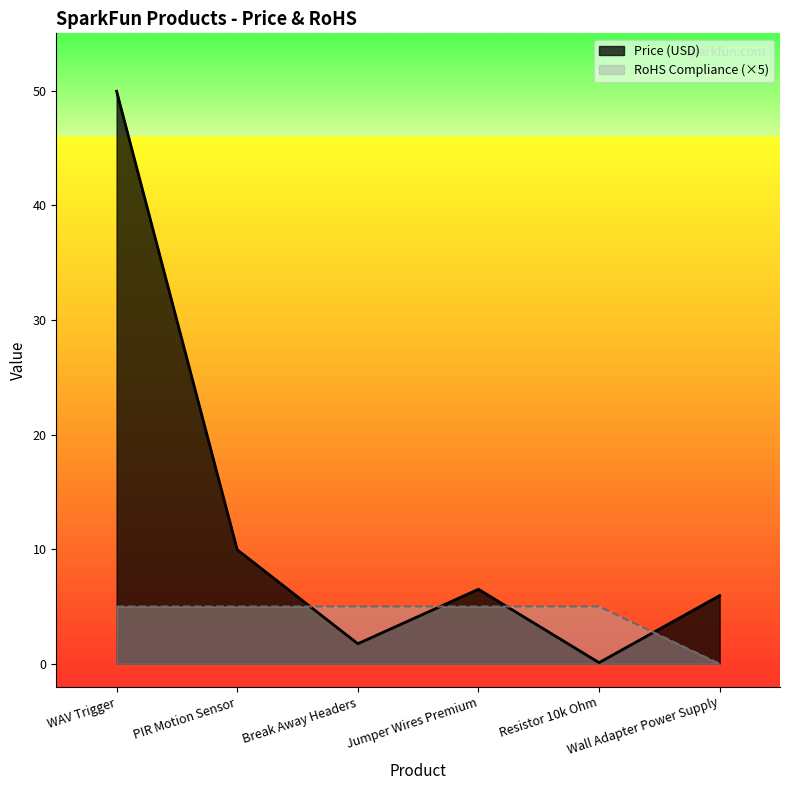

What is the sum of the RoHS Compliance values at WAV Trigger and Break Away Headers?

10.0